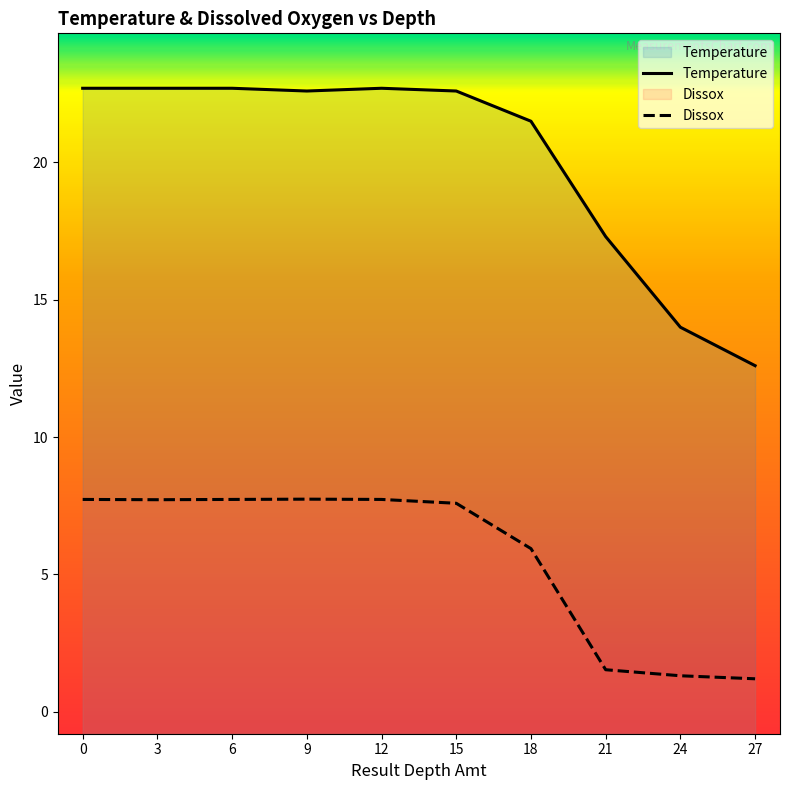

List the series in order of their peak value, highest first.

Temperature, Dissox